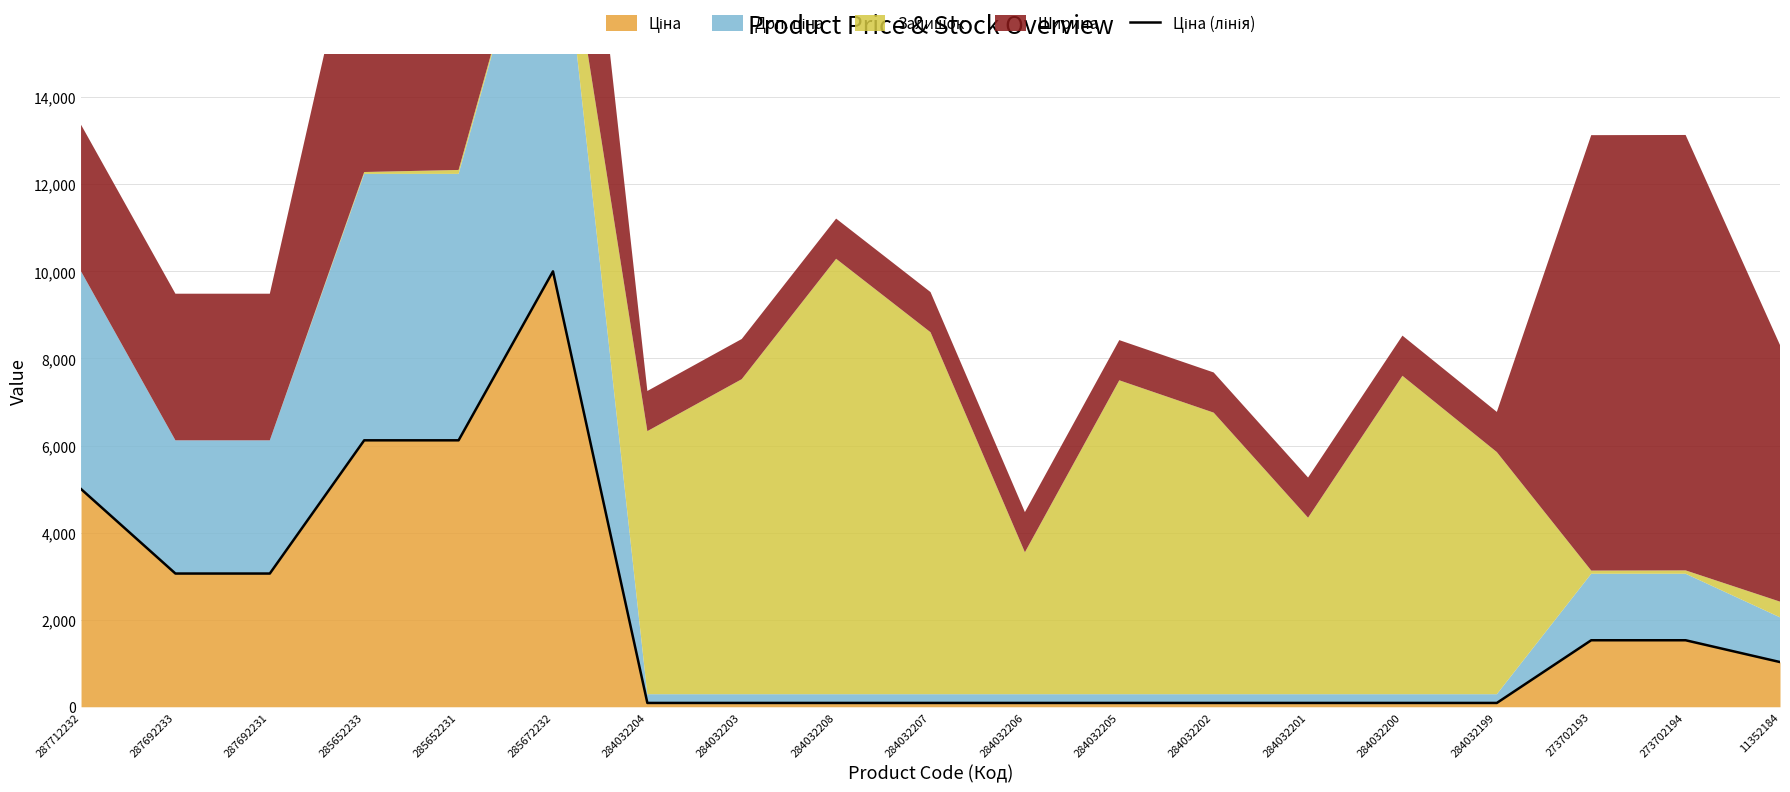

Reading left to right, extract all data points from this chart.

287712232=5000.0	287692233=3059.7	287692231=3059.7	285652233=6119.3	285652231=6119.3	285672232=10000.0	284032204=87.7	284032203=87.7	284032208=87.7	284032207=87.7	284032206=87.7	284032205=87.7	284032202=87.7	284032201=87.7	284032200=87.7	284032199=87.7	273702193=1527.5	273702194=1527.5	11352184=1026.9